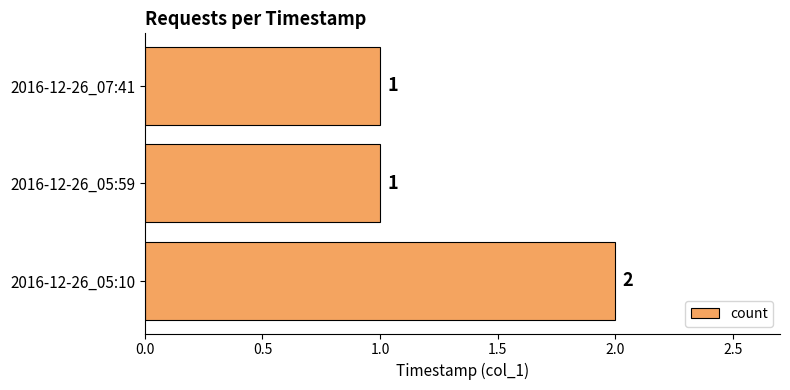

Reading bottom to top, extract all data points from this chart.

2016-12-26_05:10=2	2016-12-26_05:59=1	2016-12-26_07:41=1